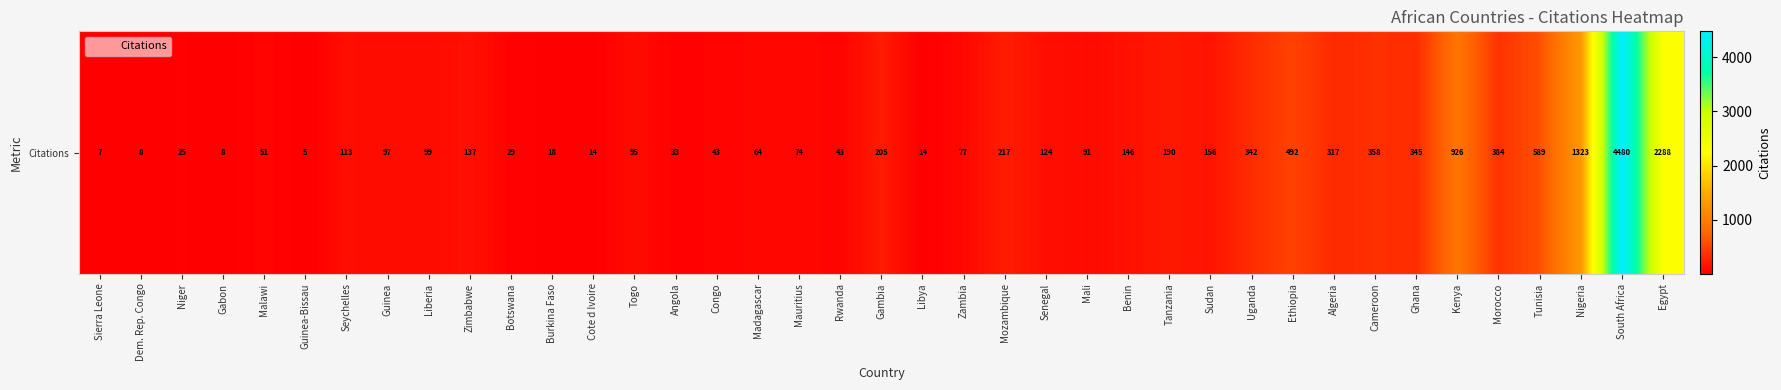

What is the change in value from Rwanda to Mali?

+48